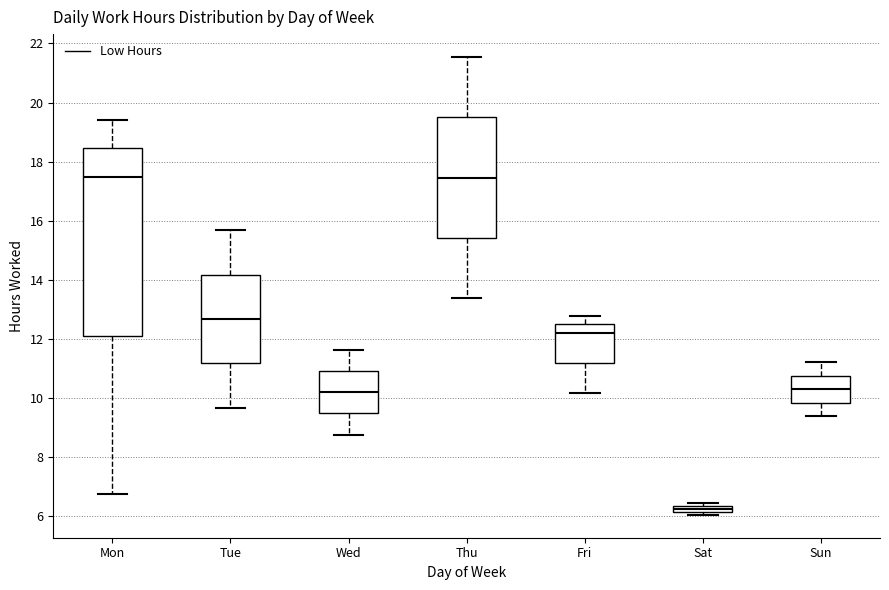

Comparing the boxes themselves (not the whiskers), which one is the tallest?

Mon